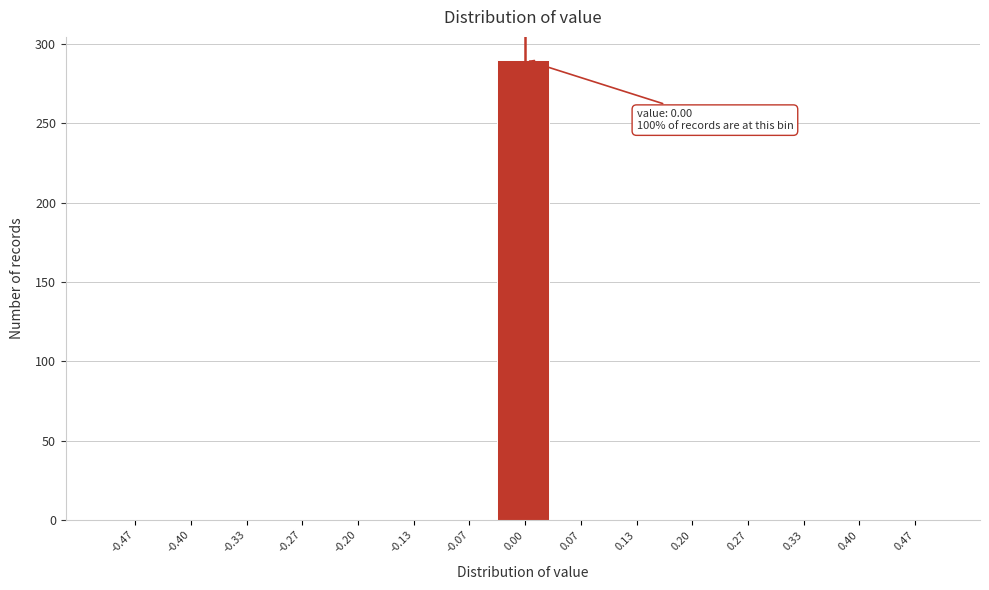

Over which range of the x-axis is the bar tallest?

-0.03 to 0.03